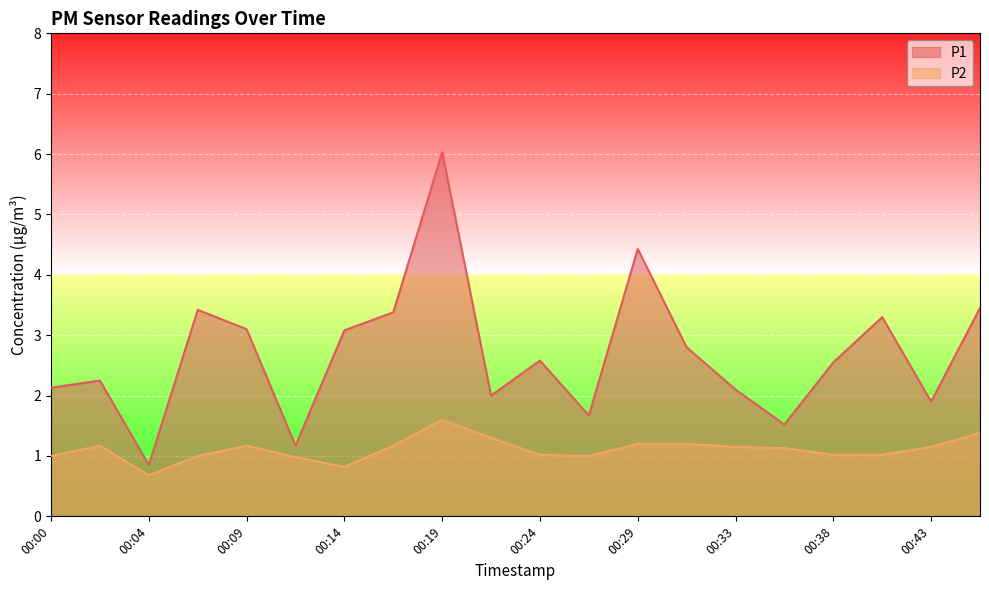

What is the minimum value for P2?

0.7